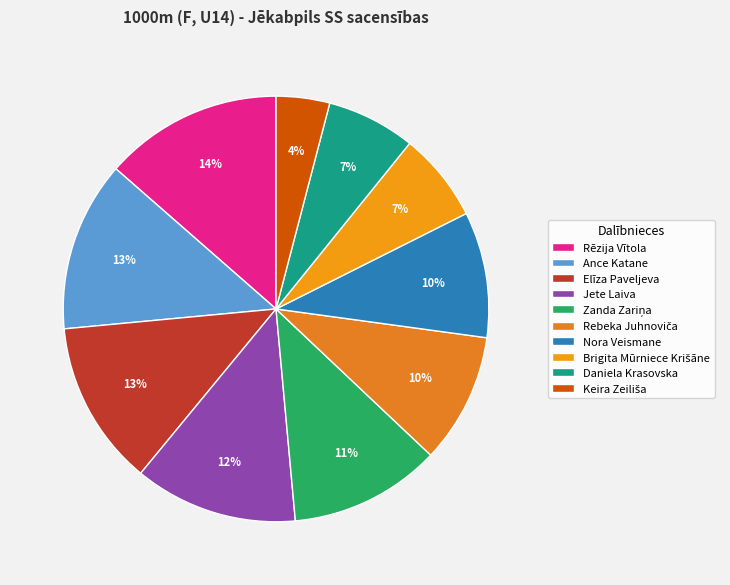

How many segments does this pie chart have?

10